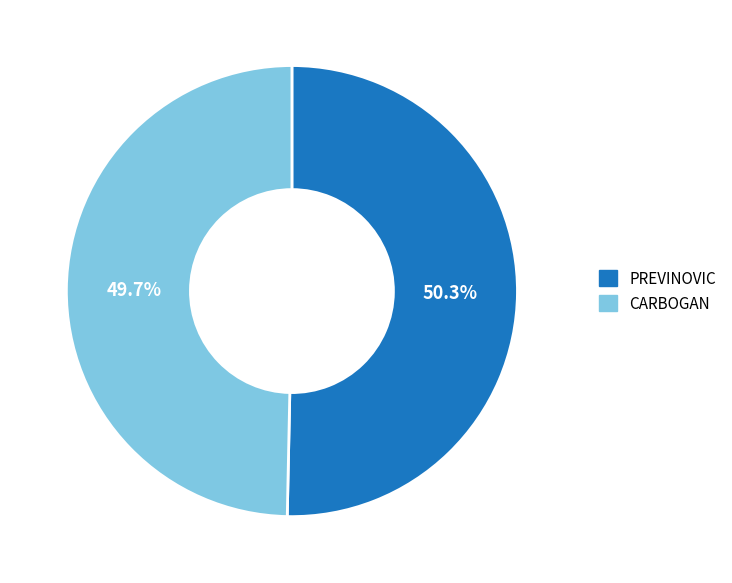

To the nearest percent, what is the average slice percentage?

50%